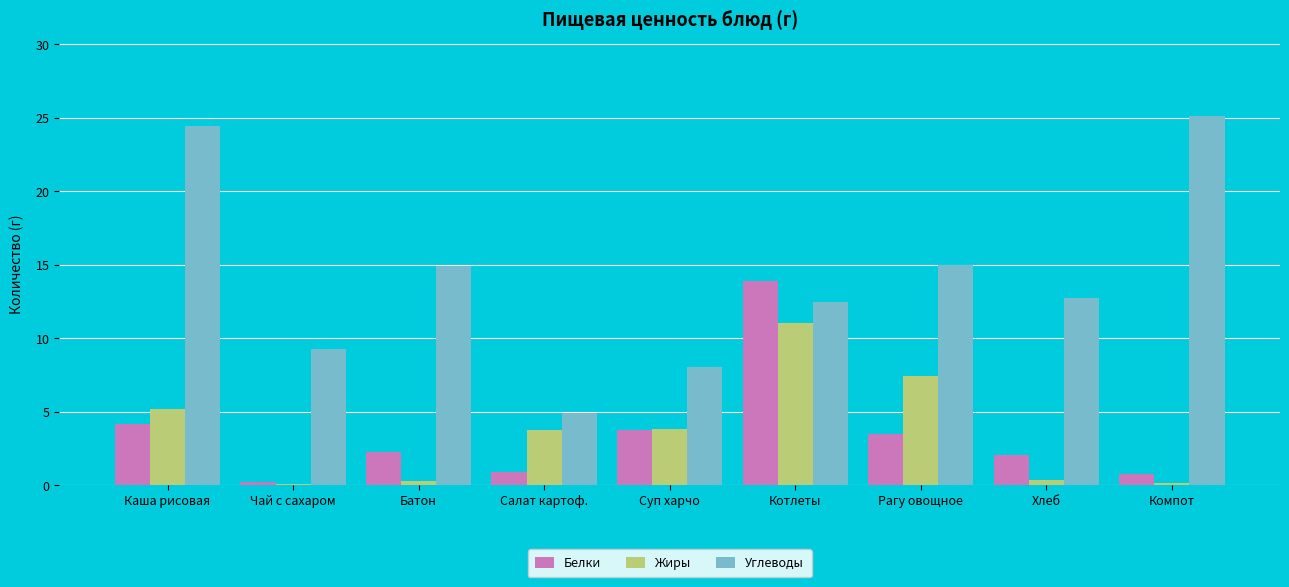

What is the difference between the Углеводы values at Каша рисовая and Котлеты?

12.0